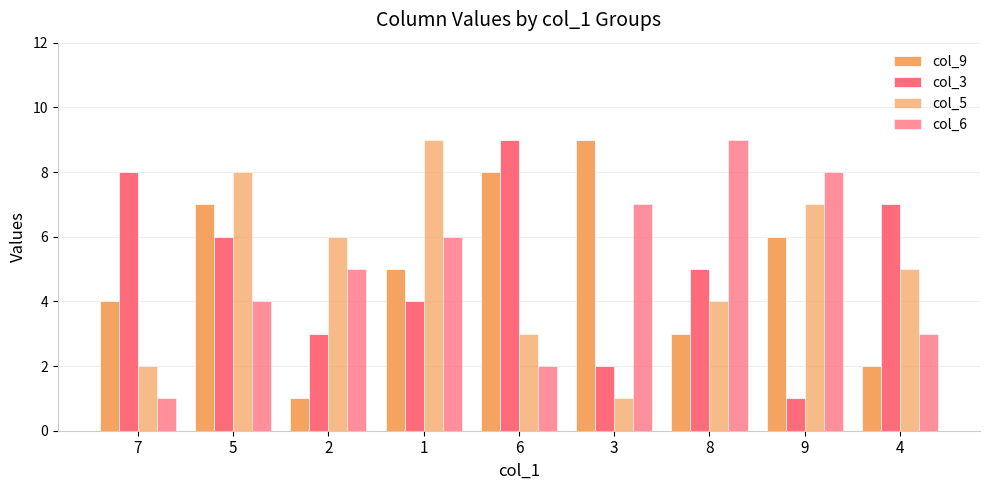

Rank the series at 1 from highest to lowest value.

col_5, col_6, col_9, col_3